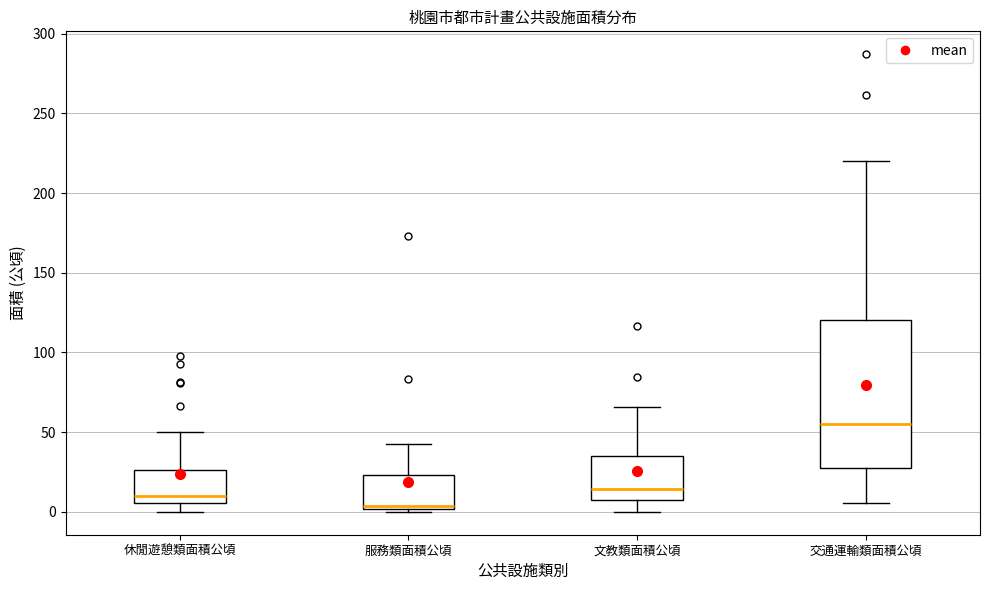

Reading left to right, read every box against the y-axis: the position of its median line, the range the box covers, and the ends of its whiskers. The values are not printed on the chart, so give them approximately, as read against the axis.

休閒遊憩類面積公頃: median 10, box 5 to 25, whiskers 0 to 50
服務類面積公頃: median 5, box 0 to 25, whiskers 0 (just below the box's lower edge) to 40
文教類面積公頃: median 15, box 5 to 35, whiskers 0 to 65
交通運輸類面積公頃: median 55, box 25 to 120, whiskers 5 to 220